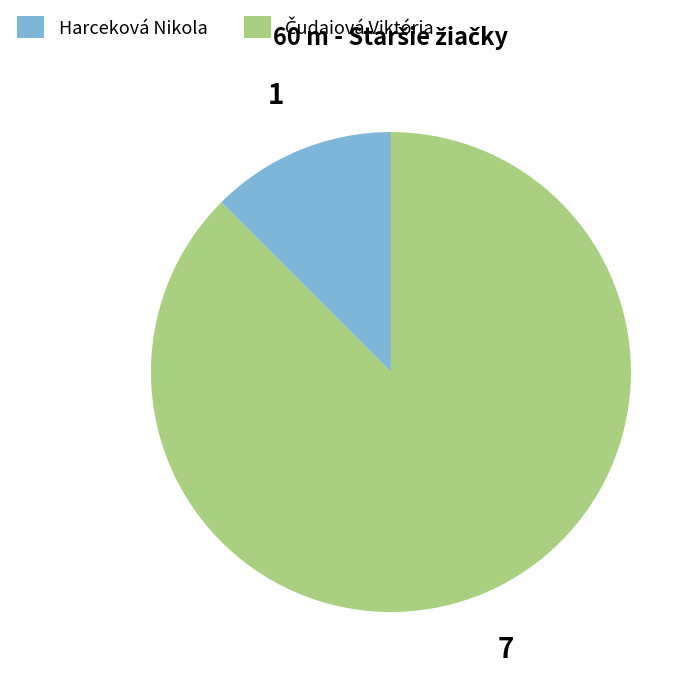

Does Harceková Nikola account for over 50% of the chart?

No